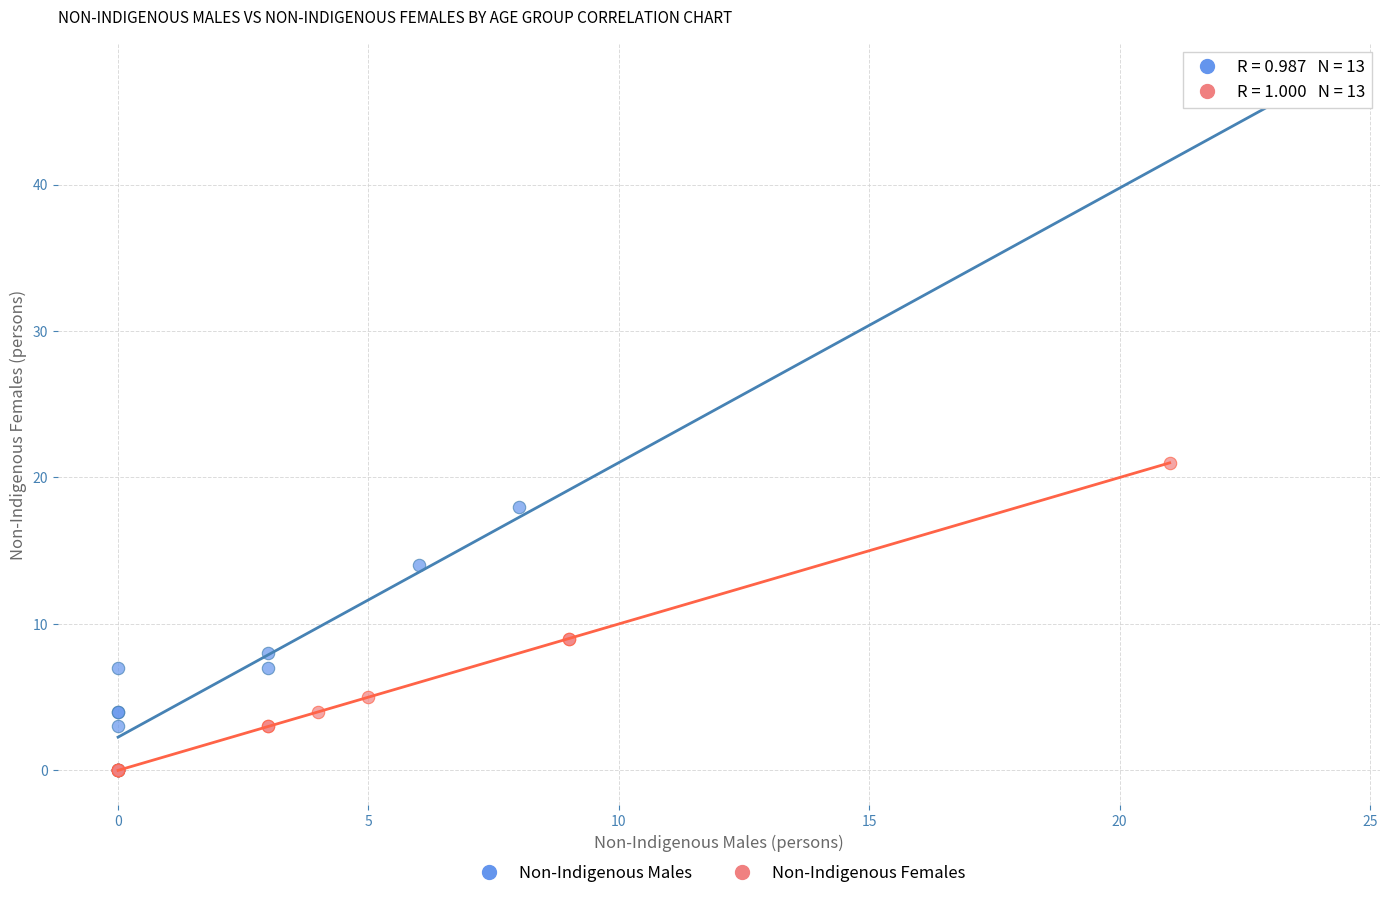

Which series has the largest Y range (max minus min)?

Non-Indigenous Males